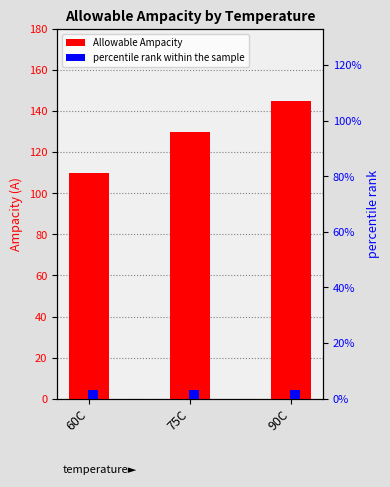

How many series are shown in this chart?

2